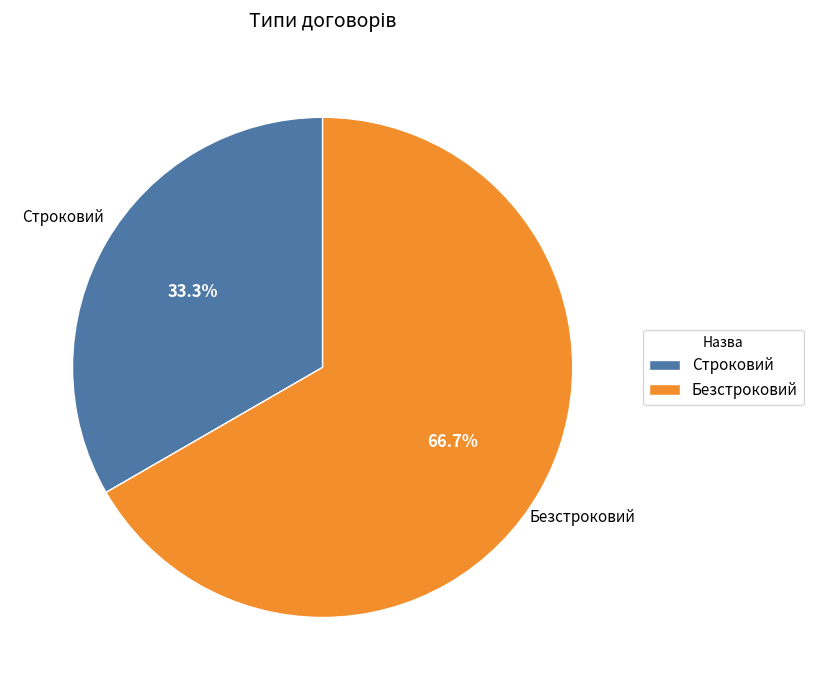

To the nearest percent, what is the combined percentage of Безстроковий and Строковий?

100%